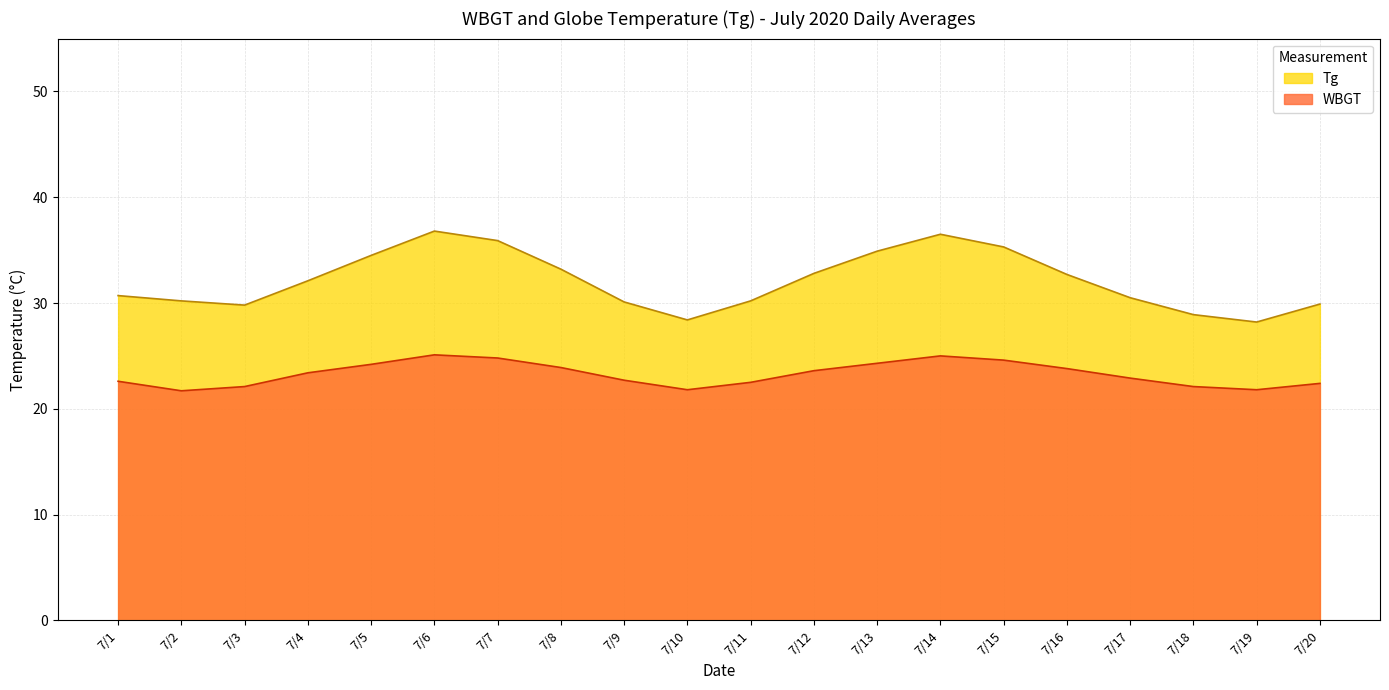

What value does the WBGT series have at 7/6?

25.1